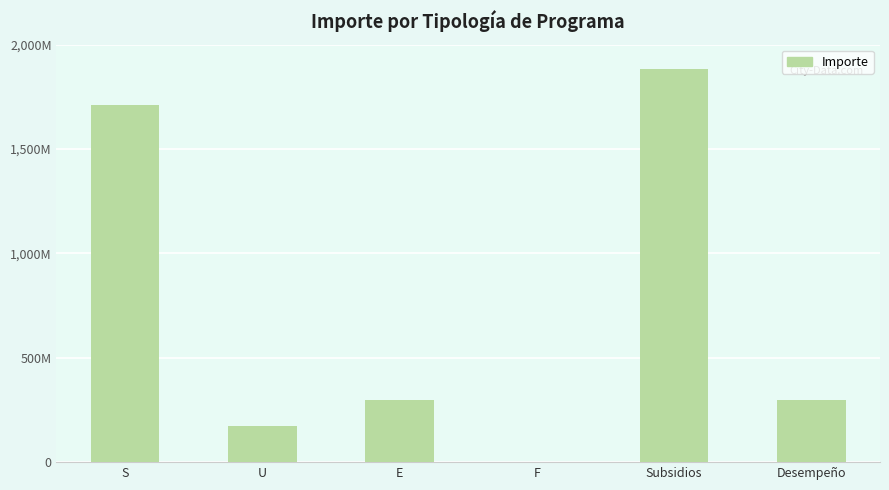

How many data points are above 298540000?

2